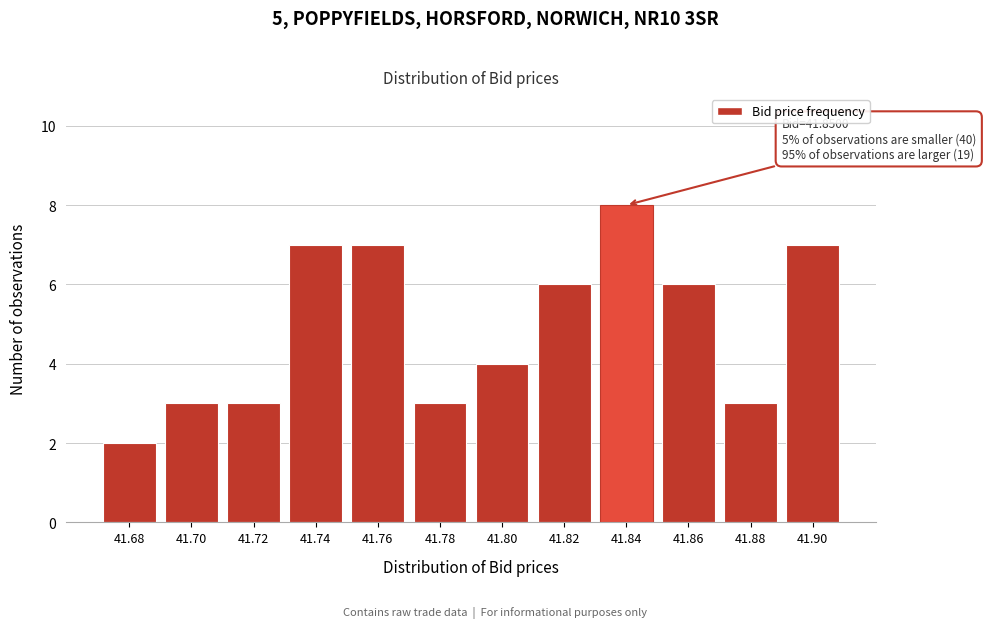

Reading left to right, extract all data points from this chart.

41.68=2	41.70=3	41.72=3	41.74=7	41.76=7	41.78=3	41.80=4	41.82=6	41.84=8	41.86=6	41.88=3	41.90=7